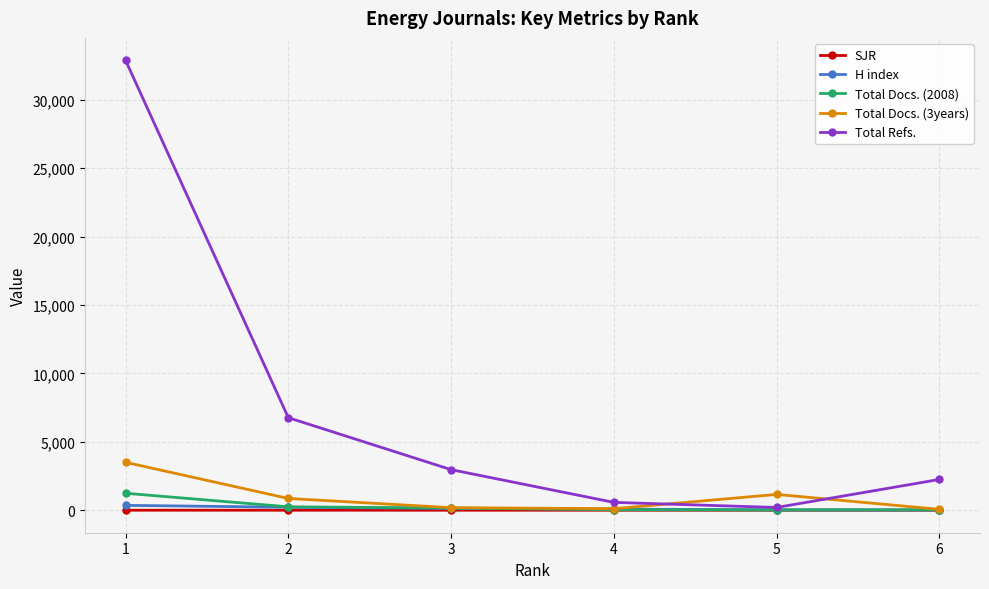

Where is Total Docs. (3years) nearest to the value 1784?

5